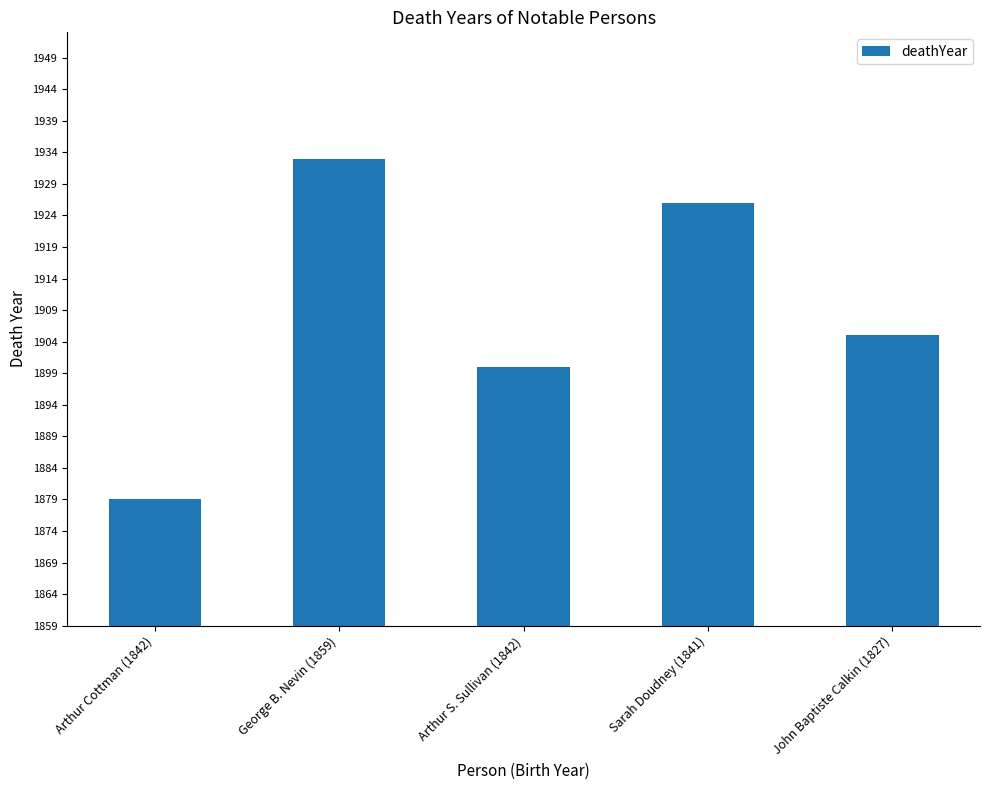

List the labels in order of value, smallest first.

Arthur Cottman (1842), Arthur S. Sullivan (1842), John Baptiste Calkin (1827), Sarah Doudney (1841), George B. Nevin (1859)